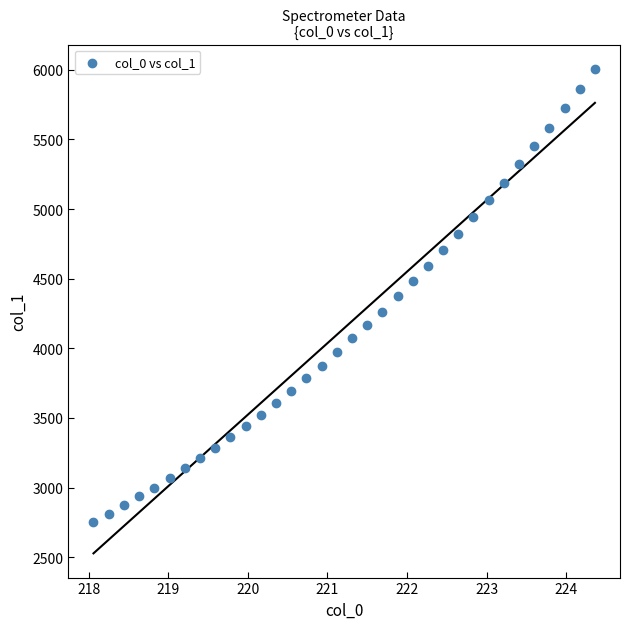

What is the range of X values (max minus min)?

6.3